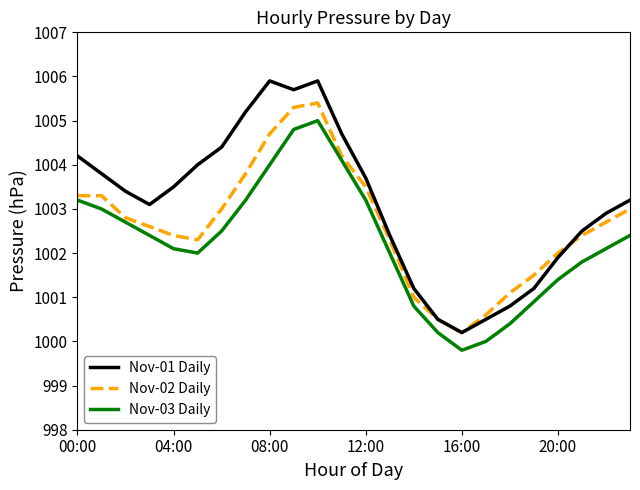

Which series has the largest range (max minus min)?

Nov-01 Daily